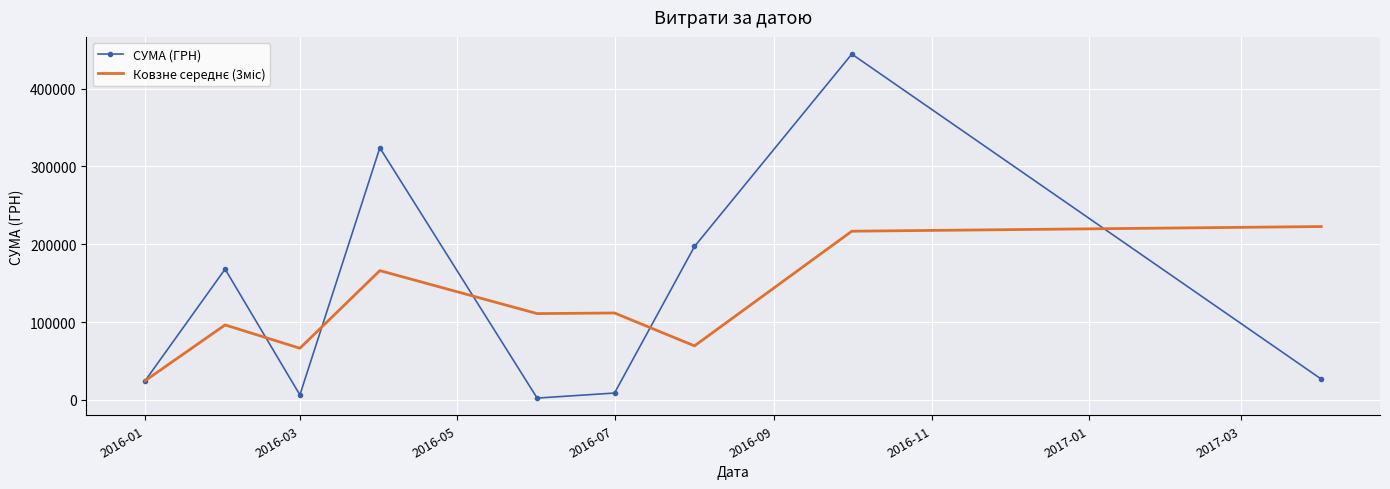

Which series has the largest range (max minus min)?

СУМА (ГРН)